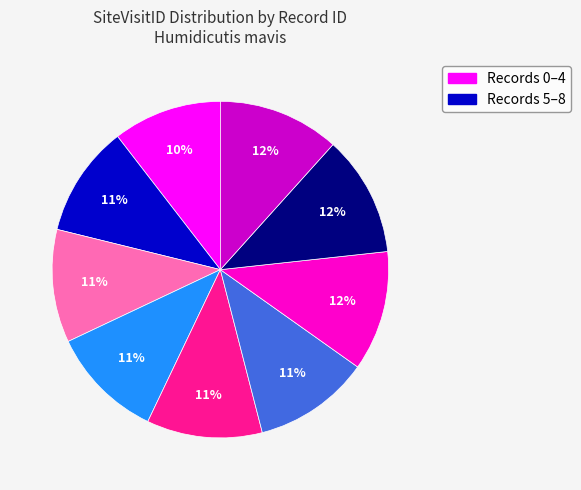

Does any single category account for the majority?

No